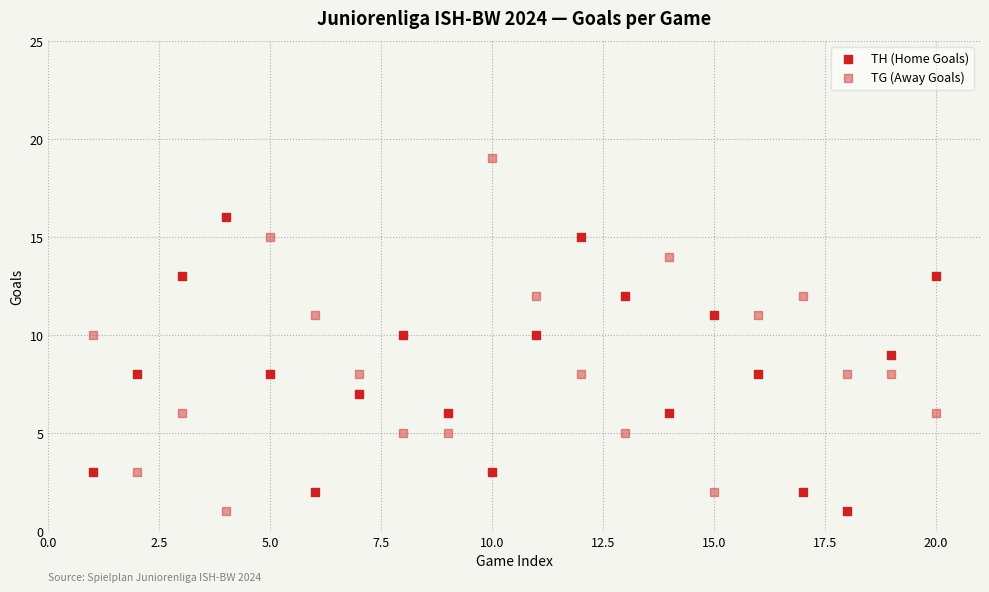

Count the number of points in this scatter plot.

40